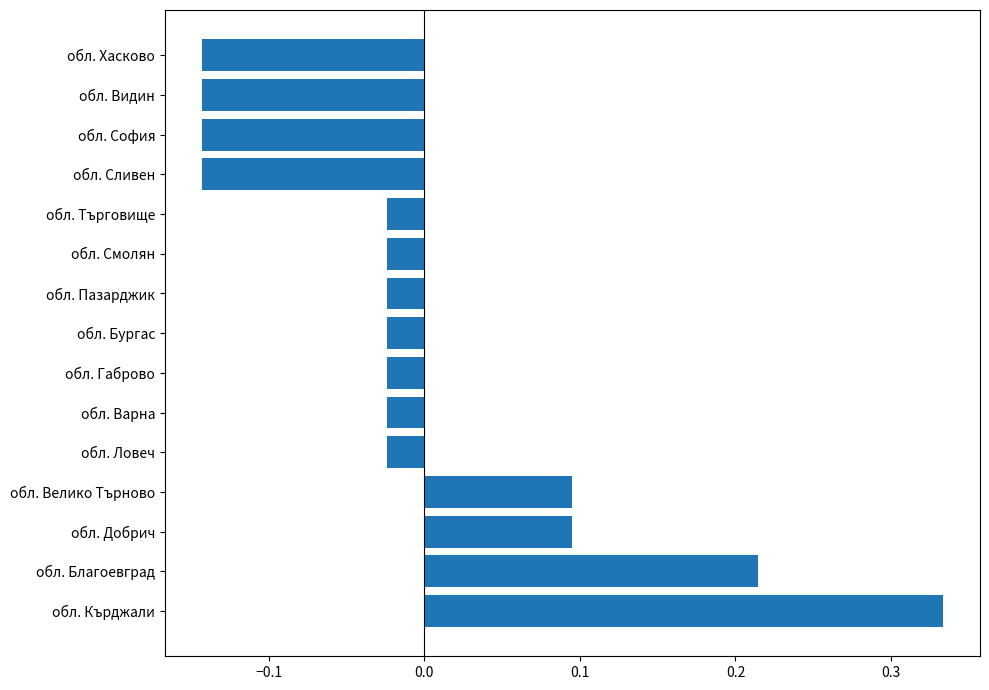

How many data points are less than 0?

11